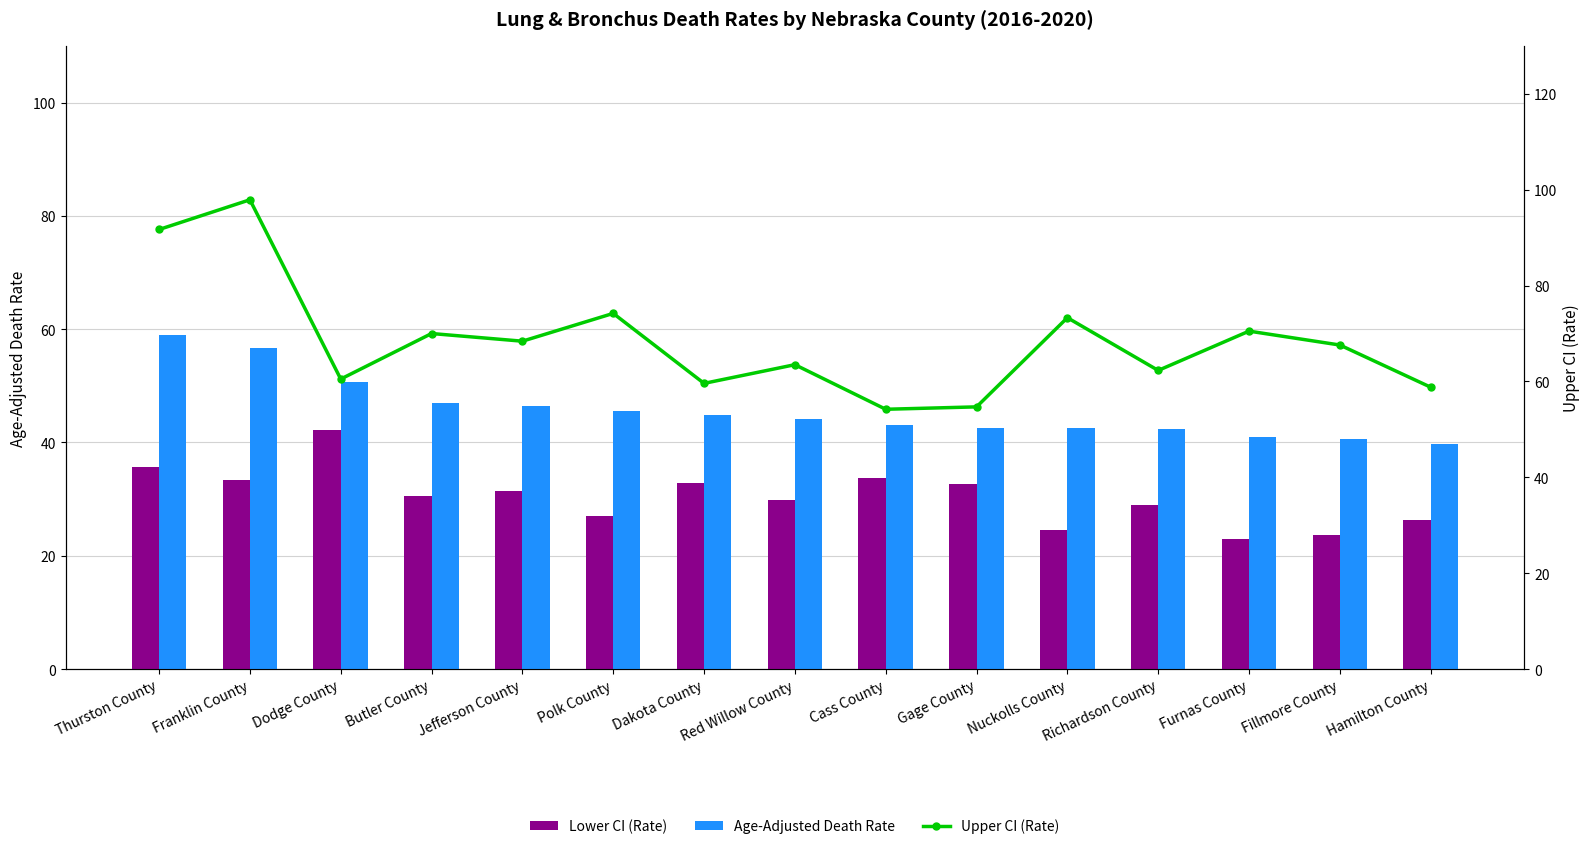

At how many categories does at least one series exceed 73?

4